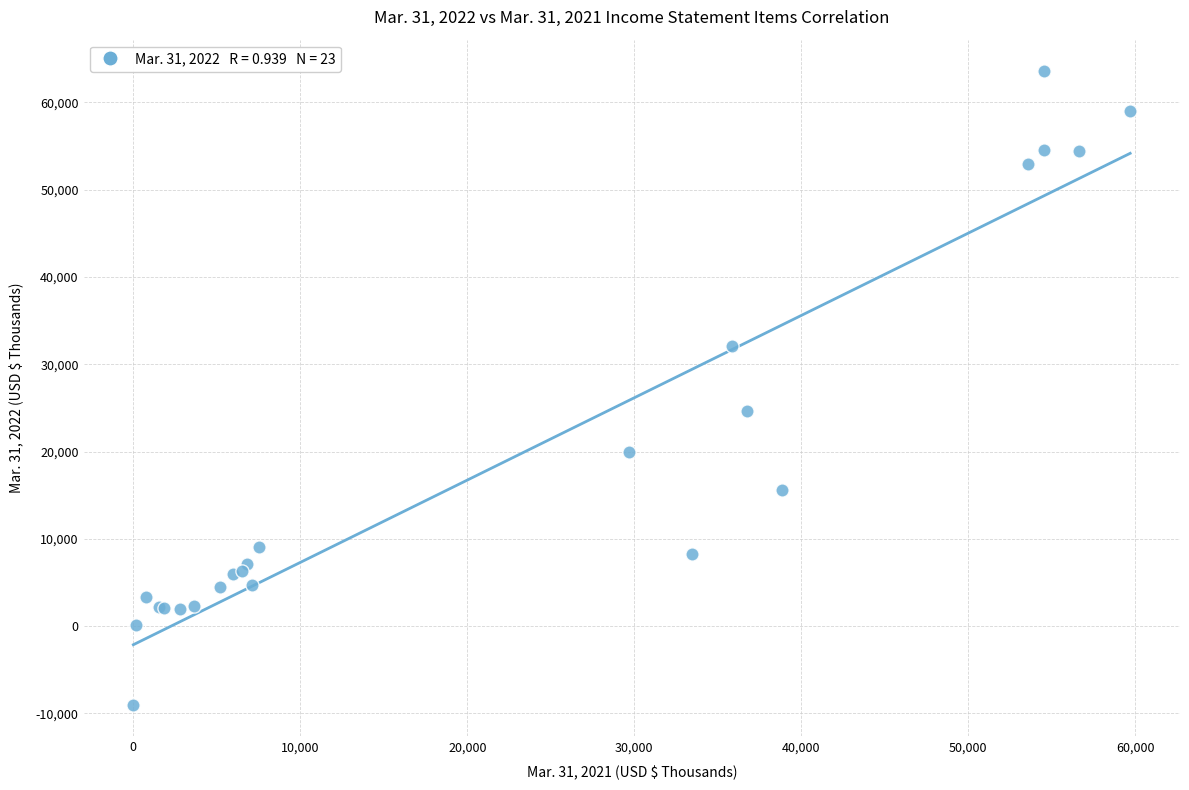

What Y value in the scatter plot is closest to 27273?

24631